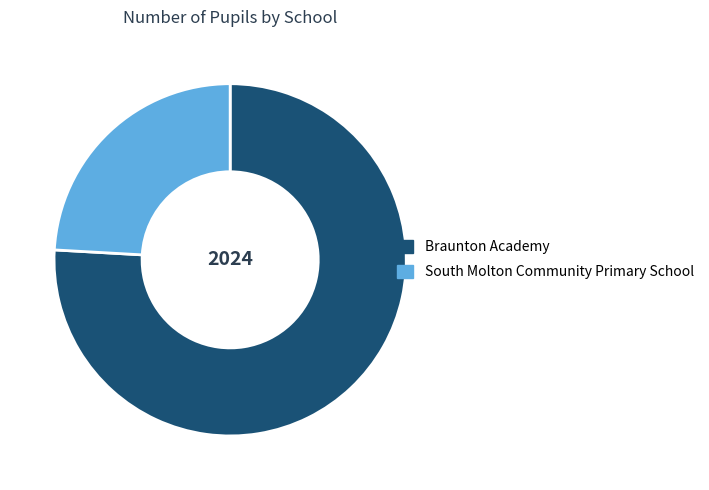

Is Braunton Academy the majority of the pie?

Yes